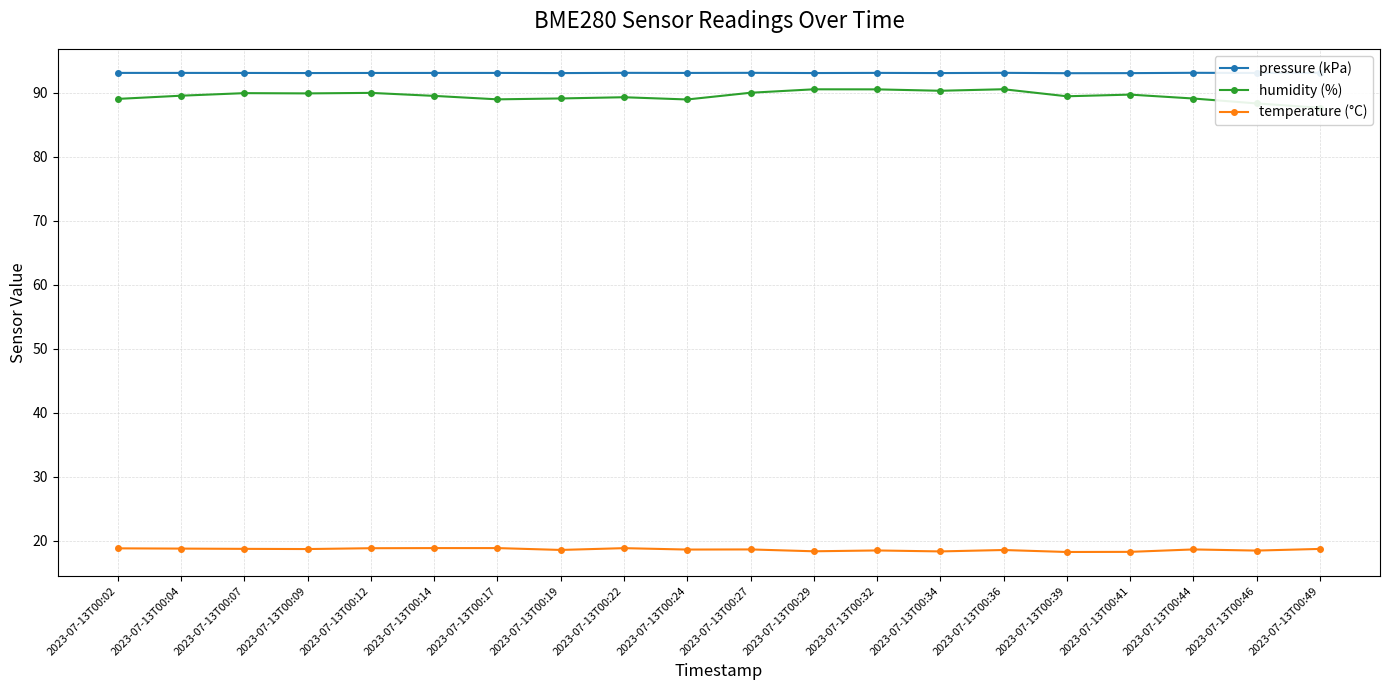

Reading left to right, transcribe all the data shown in this chart.

pressure (kPa): 93.1	93.1	93.1	93.1	93.1	93.1	93.1	93.1	93.1	93.1	93.1	93.1	93.1	93.1	93.1	93.1	93.1	93.1	93.1	93.1
humidity (%): 89.1	89.6	90.0	89.9	90.0	89.5	89.0	89.1	89.3	89.0	90.0	90.6	90.5	90.3	90.6	89.5	89.7	89.1	88.3	87.7
temperature (°C): 18.8	18.8	18.7	18.7	18.8	18.8	18.8	18.6	18.8	18.6	18.6	18.3	18.5	18.3	18.5	18.2	18.2	18.6	18.4	18.7